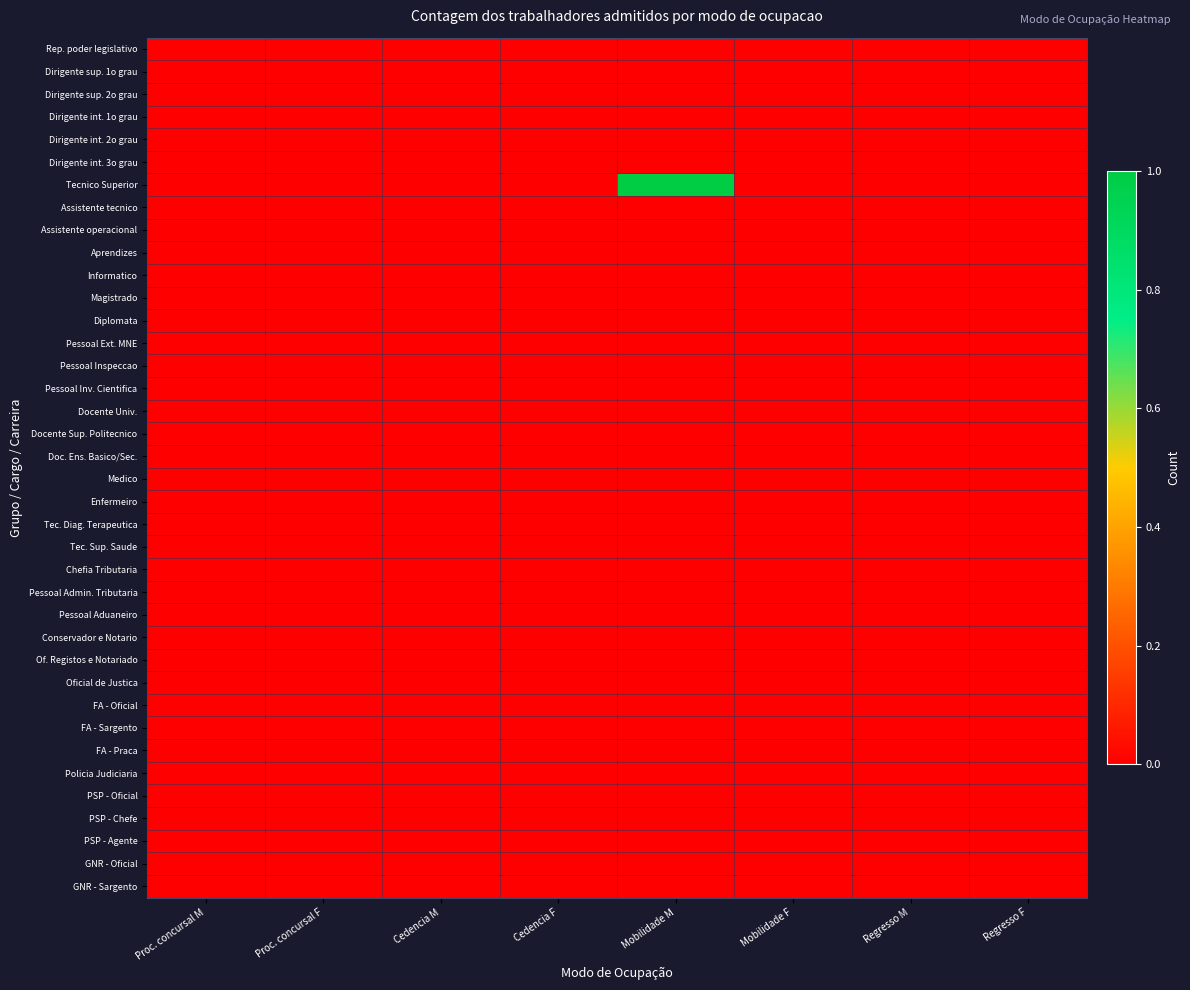

Reading left to right, transcribe all the data shown in this chart.

Rep. poder legislativo: Proc. concursal M=0	Proc. concursal F=0	Cedencia M=0	Cedencia F=0	Mobilidade M=0	Mobilidade F=0	Regresso M=0	Regresso F=0
Dirigente sup. 1o grau: Proc. concursal M=0	Proc. concursal F=0	Cedencia M=0	Cedencia F=0	Mobilidade M=0	Mobilidade F=0	Regresso M=0	Regresso F=0
Dirigente sup. 2o grau: Proc. concursal M=0	Proc. concursal F=0	Cedencia M=0	Cedencia F=0	Mobilidade M=0	Mobilidade F=0	Regresso M=0	Regresso F=0
Dirigente int. 1o grau: Proc. concursal M=0	Proc. concursal F=0	Cedencia M=0	Cedencia F=0	Mobilidade M=0	Mobilidade F=0	Regresso M=0	Regresso F=0
Dirigente int. 2o grau: Proc. concursal M=0	Proc. concursal F=0	Cedencia M=0	Cedencia F=0	Mobilidade M=0	Mobilidade F=0	Regresso M=0	Regresso F=0
Dirigente int. 3o grau: Proc. concursal M=0	Proc. concursal F=0	Cedencia M=0	Cedencia F=0	Mobilidade M=0	Mobilidade F=0	Regresso M=0	Regresso F=0
Tecnico Superior: Proc. concursal M=0	Proc. concursal F=0	Cedencia M=0	Cedencia F=0	Mobilidade M=1	Mobilidade F=0	Regresso M=0	Regresso F=0
Assistente tecnico: Proc. concursal M=0	Proc. concursal F=0	Cedencia M=0	Cedencia F=0	Mobilidade M=0	Mobilidade F=0	Regresso M=0	Regresso F=0
Assistente operacional: Proc. concursal M=0	Proc. concursal F=0	Cedencia M=0	Cedencia F=0	Mobilidade M=0	Mobilidade F=0	Regresso M=0	Regresso F=0
Aprendizes: Proc. concursal M=0	Proc. concursal F=0	Cedencia M=0	Cedencia F=0	Mobilidade M=0	Mobilidade F=0	Regresso M=0	Regresso F=0
Informatico: Proc. concursal M=0	Proc. concursal F=0	Cedencia M=0	Cedencia F=0	Mobilidade M=0	Mobilidade F=0	Regresso M=0	Regresso F=0
Magistrado: Proc. concursal M=0	Proc. concursal F=0	Cedencia M=0	Cedencia F=0	Mobilidade M=0	Mobilidade F=0	Regresso M=0	Regresso F=0
Diplomata: Proc. concursal M=0	Proc. concursal F=0	Cedencia M=0	Cedencia F=0	Mobilidade M=0	Mobilidade F=0	Regresso M=0	Regresso F=0
Pessoal Ext. MNE: Proc. concursal M=0	Proc. concursal F=0	Cedencia M=0	Cedencia F=0	Mobilidade M=0	Mobilidade F=0	Regresso M=0	Regresso F=0
Pessoal Inspeccao: Proc. concursal M=0	Proc. concursal F=0	Cedencia M=0	Cedencia F=0	Mobilidade M=0	Mobilidade F=0	Regresso M=0	Regresso F=0
Pessoal Inv. Cientifica: Proc. concursal M=0	Proc. concursal F=0	Cedencia M=0	Cedencia F=0	Mobilidade M=0	Mobilidade F=0	Regresso M=0	Regresso F=0
Docente Univ.: Proc. concursal M=0	Proc. concursal F=0	Cedencia M=0	Cedencia F=0	Mobilidade M=0	Mobilidade F=0	Regresso M=0	Regresso F=0
Docente Sup. Politecnico: Proc. concursal M=0	Proc. concursal F=0	Cedencia M=0	Cedencia F=0	Mobilidade M=0	Mobilidade F=0	Regresso M=0	Regresso F=0
Doc. Ens. Basico/Sec.: Proc. concursal M=0	Proc. concursal F=0	Cedencia M=0	Cedencia F=0	Mobilidade M=0	Mobilidade F=0	Regresso M=0	Regresso F=0
Medico: Proc. concursal M=0	Proc. concursal F=0	Cedencia M=0	Cedencia F=0	Mobilidade M=0	Mobilidade F=0	Regresso M=0	Regresso F=0
Enfermeiro: Proc. concursal M=0	Proc. concursal F=0	Cedencia M=0	Cedencia F=0	Mobilidade M=0	Mobilidade F=0	Regresso M=0	Regresso F=0
Tec. Diag. Terapeutica: Proc. concursal M=0	Proc. concursal F=0	Cedencia M=0	Cedencia F=0	Mobilidade M=0	Mobilidade F=0	Regresso M=0	Regresso F=0
Tec. Sup. Saude: Proc. concursal M=0	Proc. concursal F=0	Cedencia M=0	Cedencia F=0	Mobilidade M=0	Mobilidade F=0	Regresso M=0	Regresso F=0
Chefia Tributaria: Proc. concursal M=0	Proc. concursal F=0	Cedencia M=0	Cedencia F=0	Mobilidade M=0	Mobilidade F=0	Regresso M=0	Regresso F=0
Pessoal Admin. Tributaria: Proc. concursal M=0	Proc. concursal F=0	Cedencia M=0	Cedencia F=0	Mobilidade M=0	Mobilidade F=0	Regresso M=0	Regresso F=0
Pessoal Aduaneiro: Proc. concursal M=0	Proc. concursal F=0	Cedencia M=0	Cedencia F=0	Mobilidade M=0	Mobilidade F=0	Regresso M=0	Regresso F=0
Conservador e Notario: Proc. concursal M=0	Proc. concursal F=0	Cedencia M=0	Cedencia F=0	Mobilidade M=0	Mobilidade F=0	Regresso M=0	Regresso F=0
Of. Registos e Notariado: Proc. concursal M=0	Proc. concursal F=0	Cedencia M=0	Cedencia F=0	Mobilidade M=0	Mobilidade F=0	Regresso M=0	Regresso F=0
Oficial de Justica: Proc. concursal M=0	Proc. concursal F=0	Cedencia M=0	Cedencia F=0	Mobilidade M=0	Mobilidade F=0	Regresso M=0	Regresso F=0
FA - Oficial: Proc. concursal M=0	Proc. concursal F=0	Cedencia M=0	Cedencia F=0	Mobilidade M=0	Mobilidade F=0	Regresso M=0	Regresso F=0
FA - Sargento: Proc. concursal M=0	Proc. concursal F=0	Cedencia M=0	Cedencia F=0	Mobilidade M=0	Mobilidade F=0	Regresso M=0	Regresso F=0
FA - Praca: Proc. concursal M=0	Proc. concursal F=0	Cedencia M=0	Cedencia F=0	Mobilidade M=0	Mobilidade F=0	Regresso M=0	Regresso F=0
Policia Judiciaria: Proc. concursal M=0	Proc. concursal F=0	Cedencia M=0	Cedencia F=0	Mobilidade M=0	Mobilidade F=0	Regresso M=0	Regresso F=0
PSP - Oficial: Proc. concursal M=0	Proc. concursal F=0	Cedencia M=0	Cedencia F=0	Mobilidade M=0	Mobilidade F=0	Regresso M=0	Regresso F=0
PSP - Chefe: Proc. concursal M=0	Proc. concursal F=0	Cedencia M=0	Cedencia F=0	Mobilidade M=0	Mobilidade F=0	Regresso M=0	Regresso F=0
PSP - Agente: Proc. concursal M=0	Proc. concursal F=0	Cedencia M=0	Cedencia F=0	Mobilidade M=0	Mobilidade F=0	Regresso M=0	Regresso F=0
GNR - Oficial: Proc. concursal M=0	Proc. concursal F=0	Cedencia M=0	Cedencia F=0	Mobilidade M=0	Mobilidade F=0	Regresso M=0	Regresso F=0
GNR - Sargento: Proc. concursal M=0	Proc. concursal F=0	Cedencia M=0	Cedencia F=0	Mobilidade M=0	Mobilidade F=0	Regresso M=0	Regresso F=0